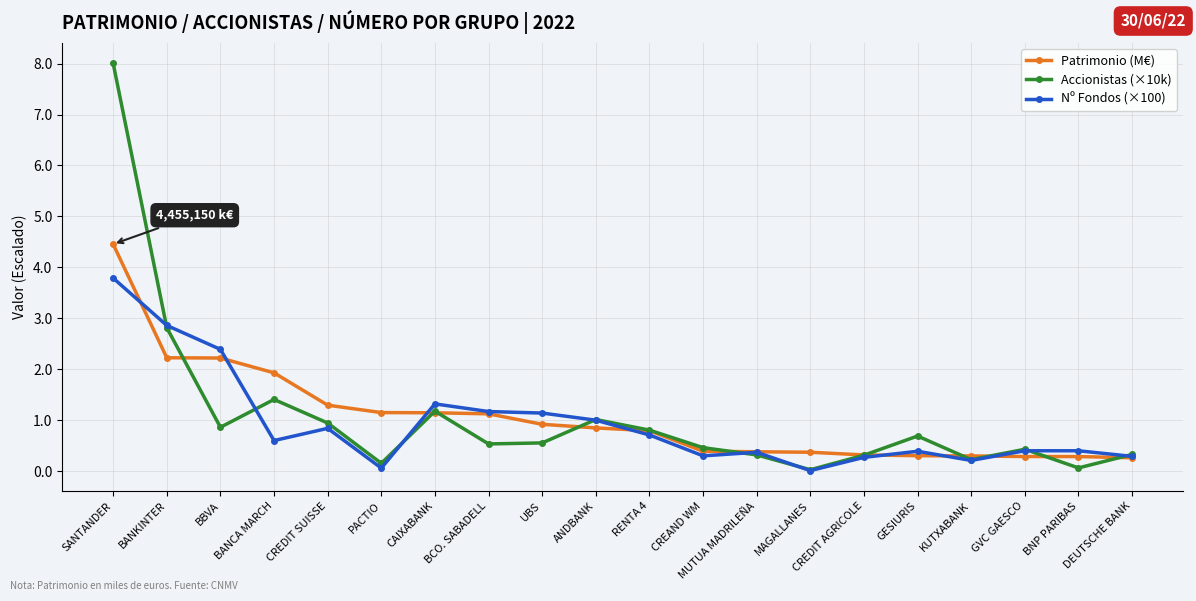

How many lines are shown in the chart?

3